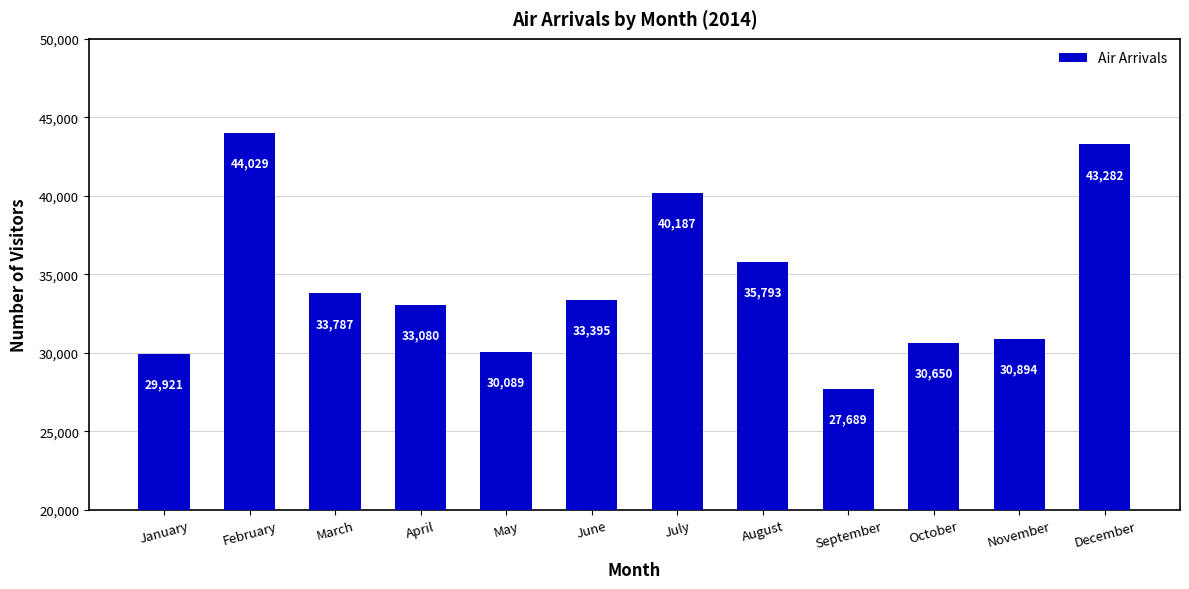

What is the approximate value at August?

35793